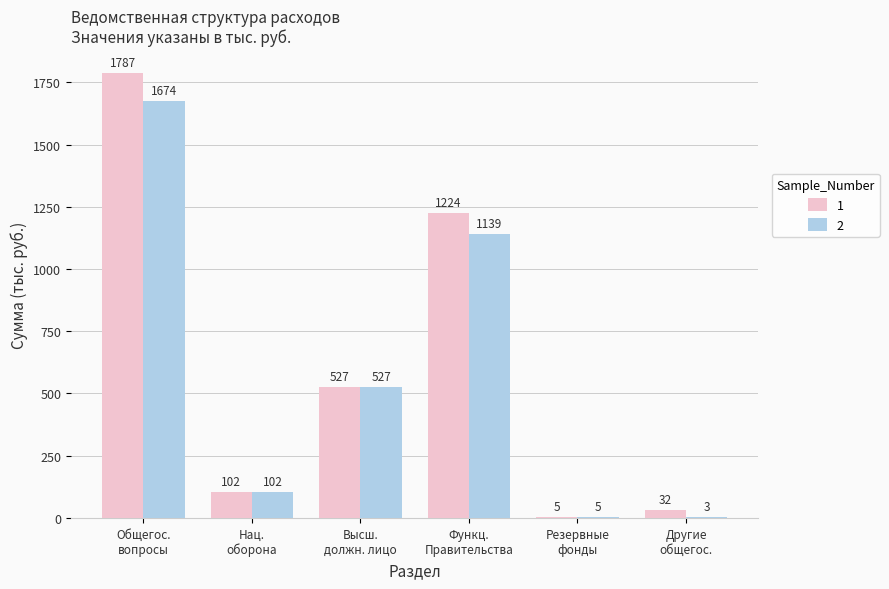

Which series has the largest range (max minus min)?

1